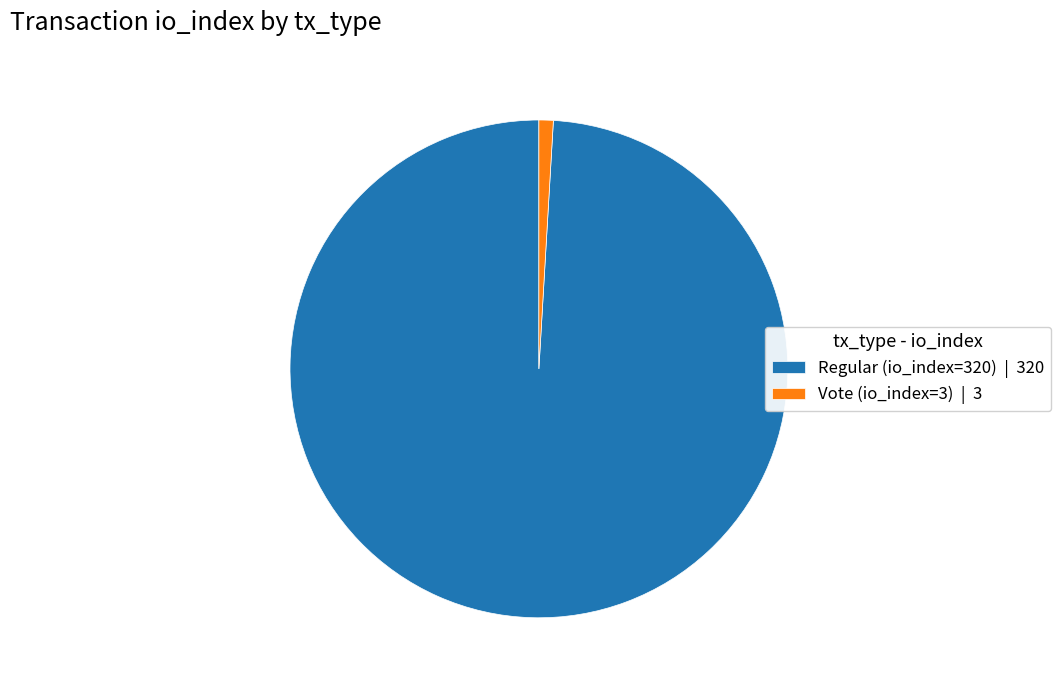

Which slice represents more than half of the pie?

Regular (io_index=320)